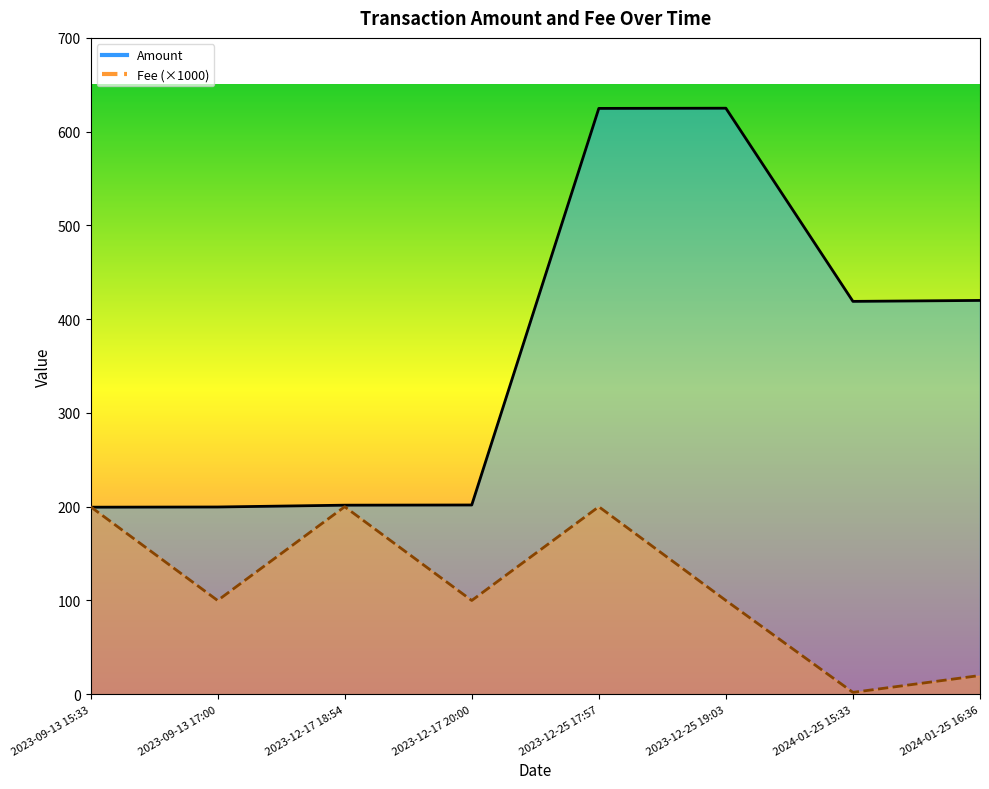

What is the value of the Amount point at the 5th from the left?

624.8